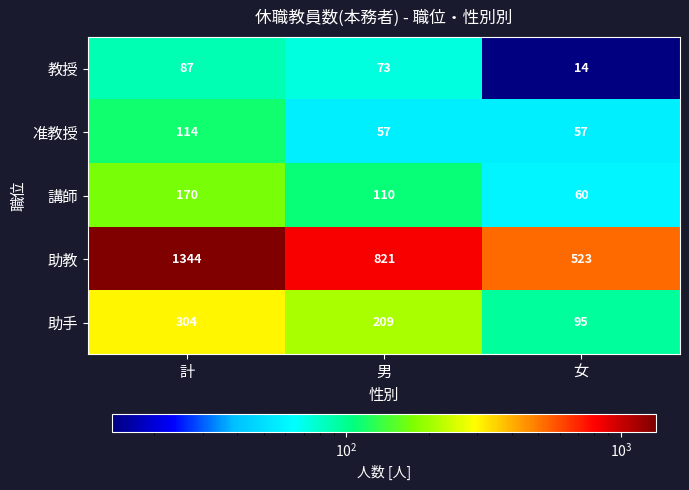

Reading left to right, list all the values displayed in this chart.

教授: 87	73	14
准教授: 114	57	57
講師: 170	110	60
助教: 1344	821	523
助手: 304	209	95